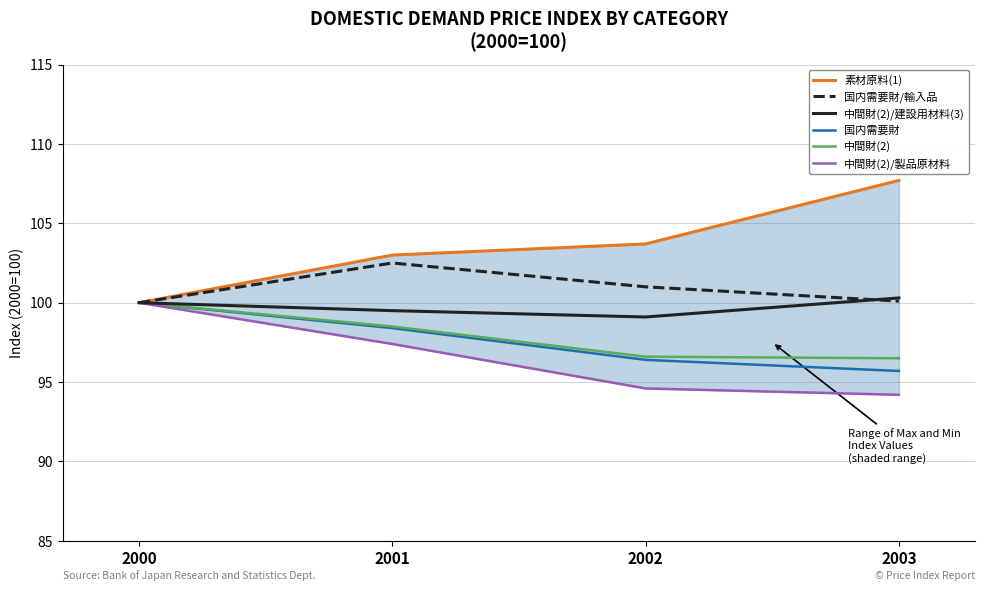

At which label does 中間財(2)/建設用材料(3) first exceed 100?

2003